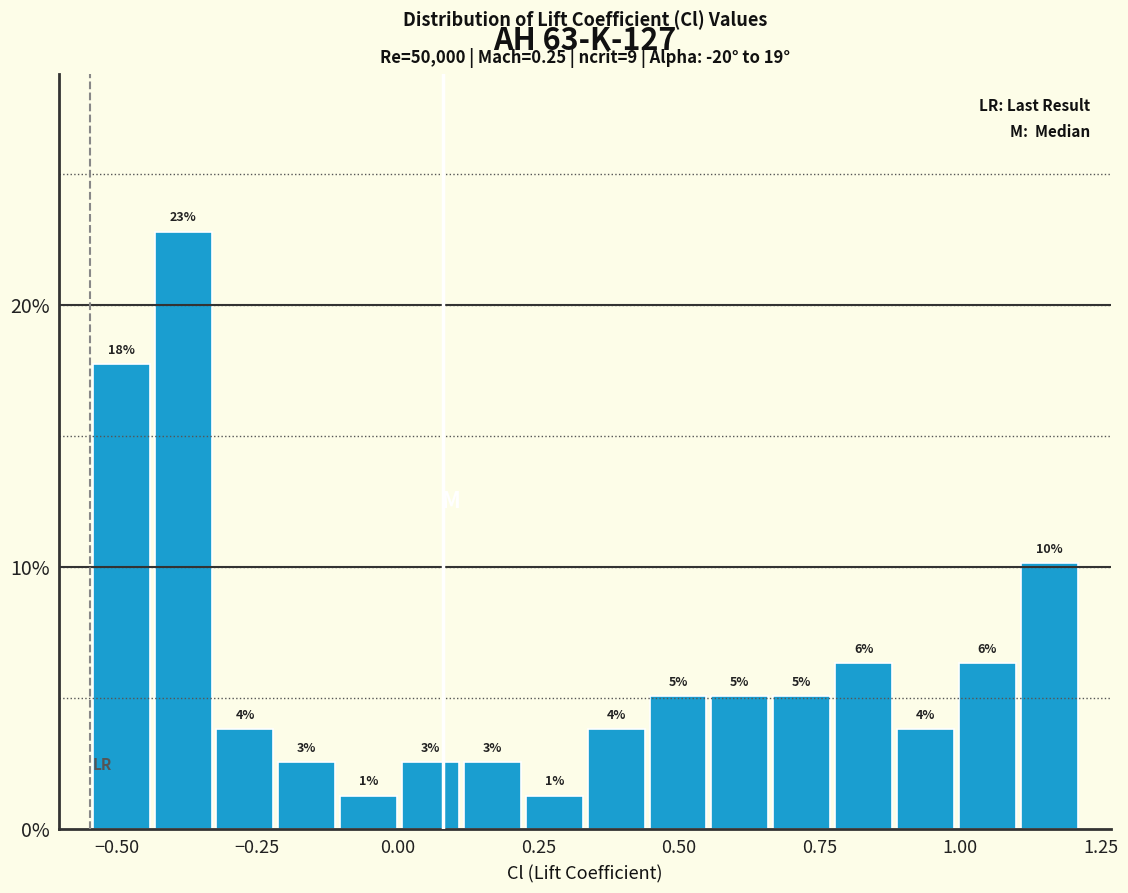

Around what value on the x-axis is the tallest bar? Give the approximate position of its centre, as read against the axis.

-0.40